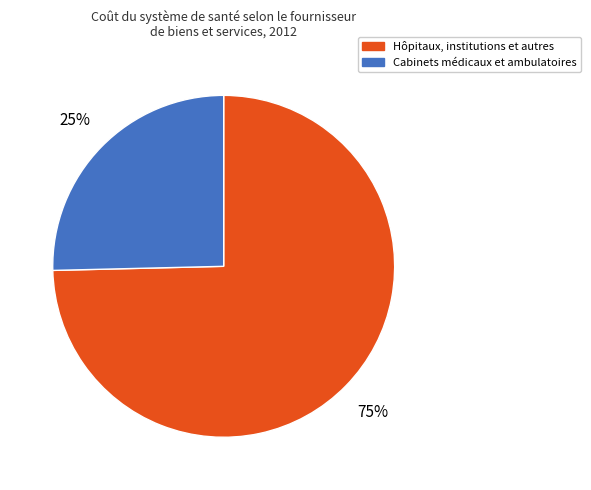

Is there a majority slice in this chart?

Yes